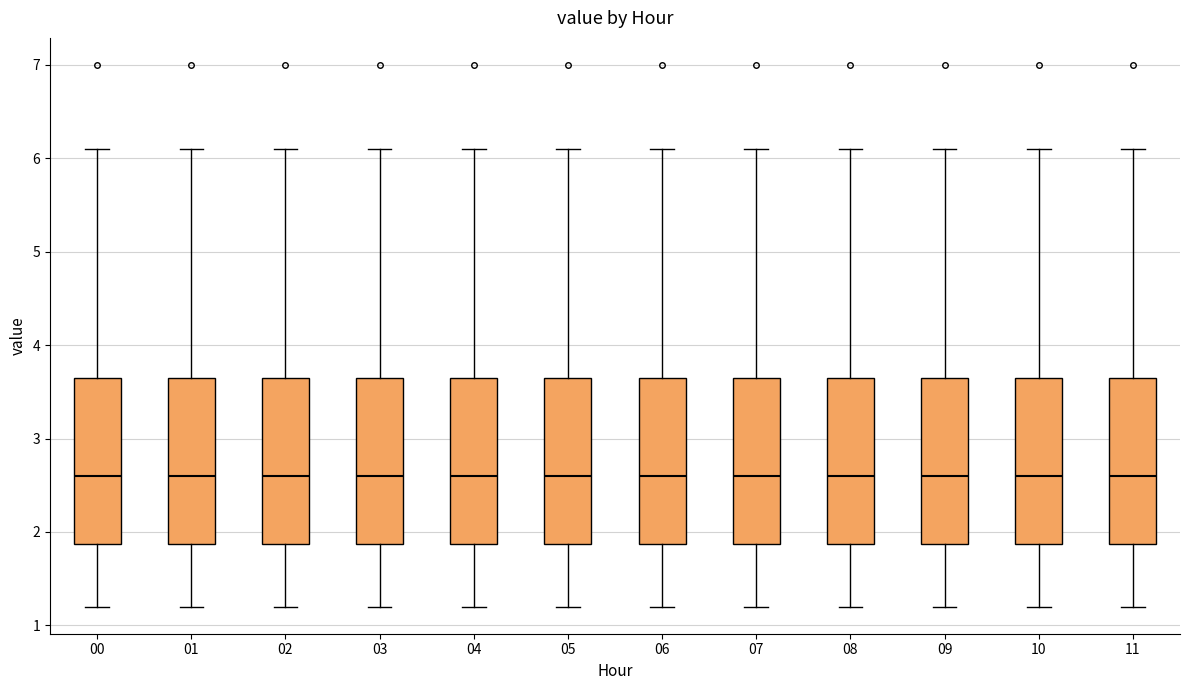

Where does the median line of the box at x = 11 sit on the y-axis? The values are not printed on the chart, so give them approximately, as read against the axis.

2.6